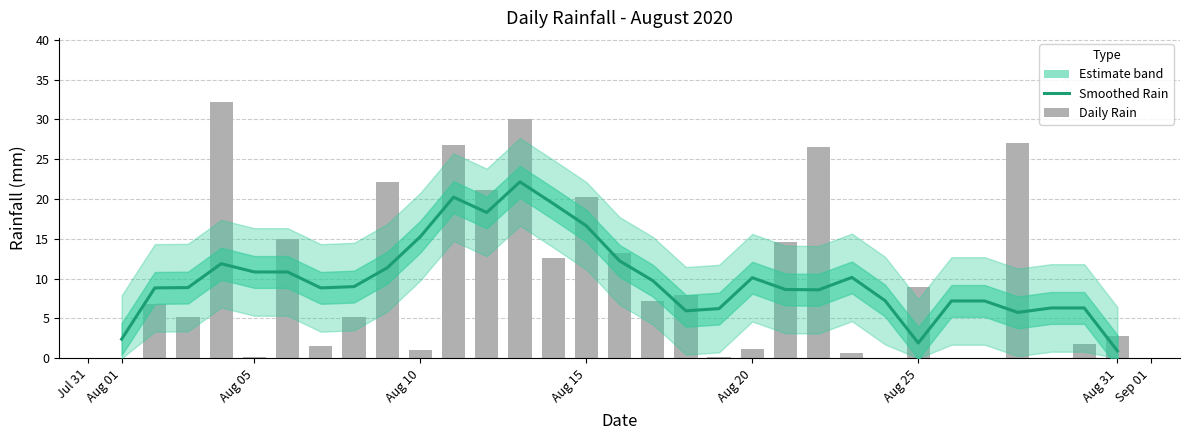

How many values in the Daily Rain series exceed 6?

16